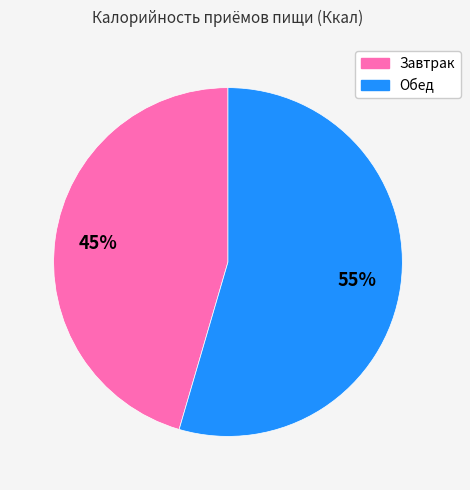

What is the largest slice in the pie chart?

Обед